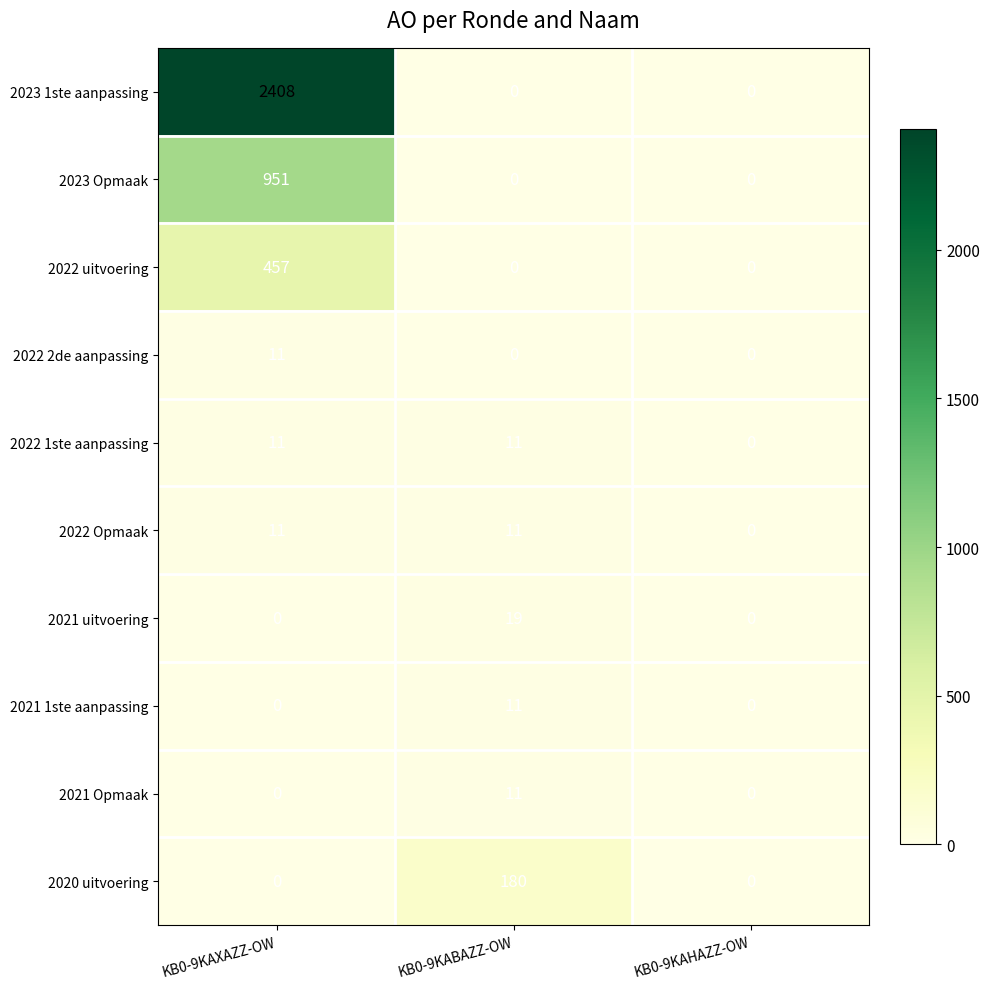

At which category is the sum across all series the highest?

KB0-9KAXAZZ-OW